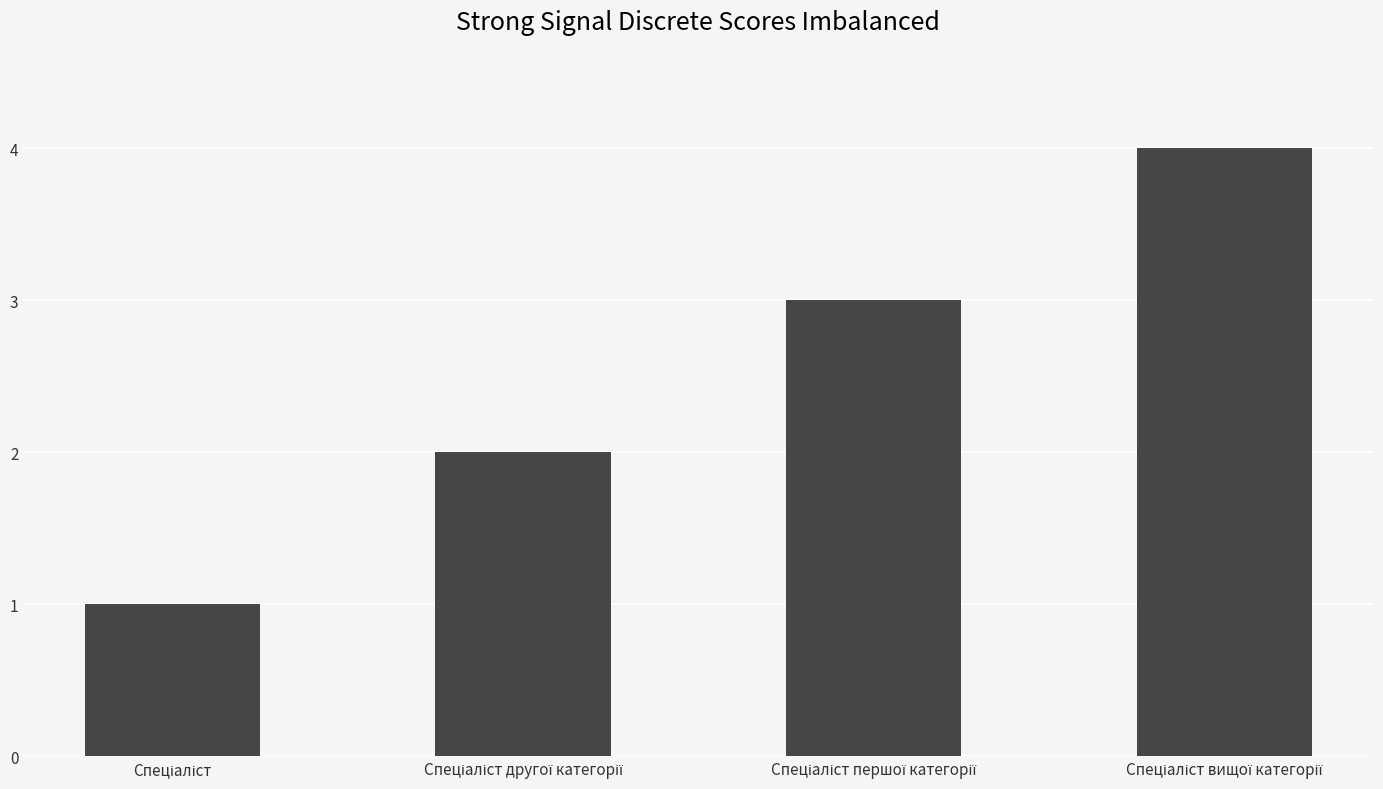

What is the maximum value shown in the chart?

4